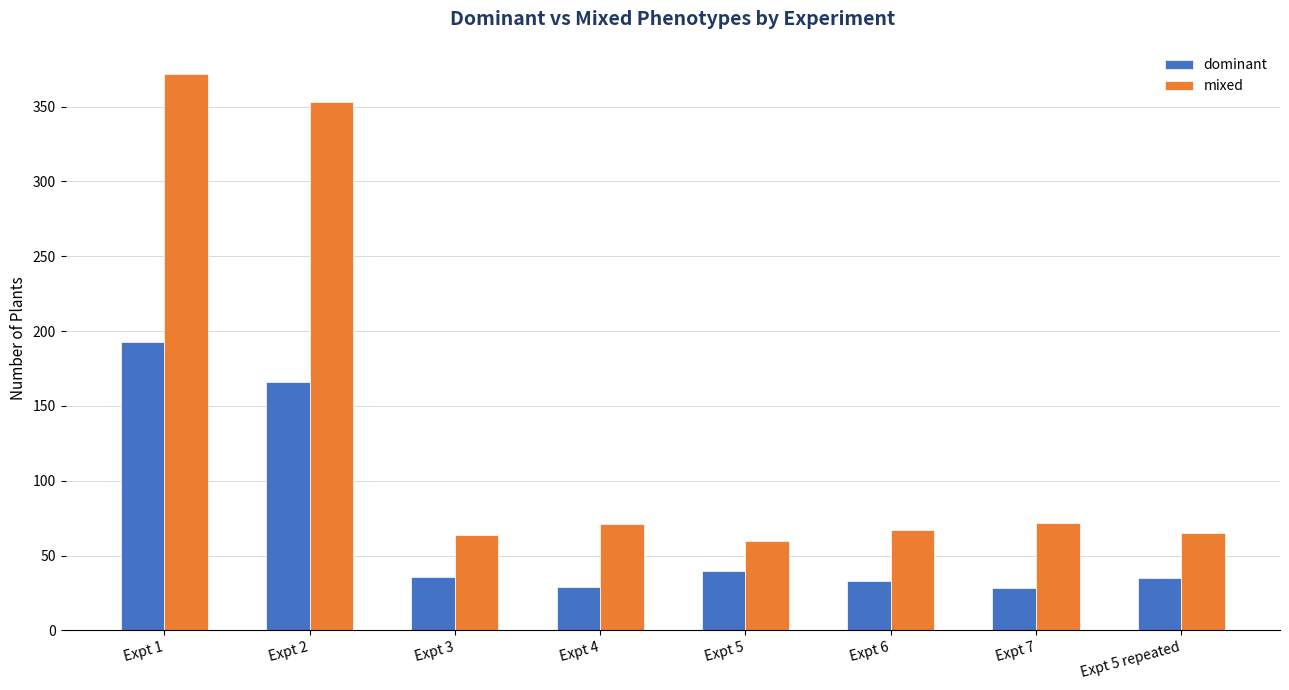

Are the bars horizontal?

No